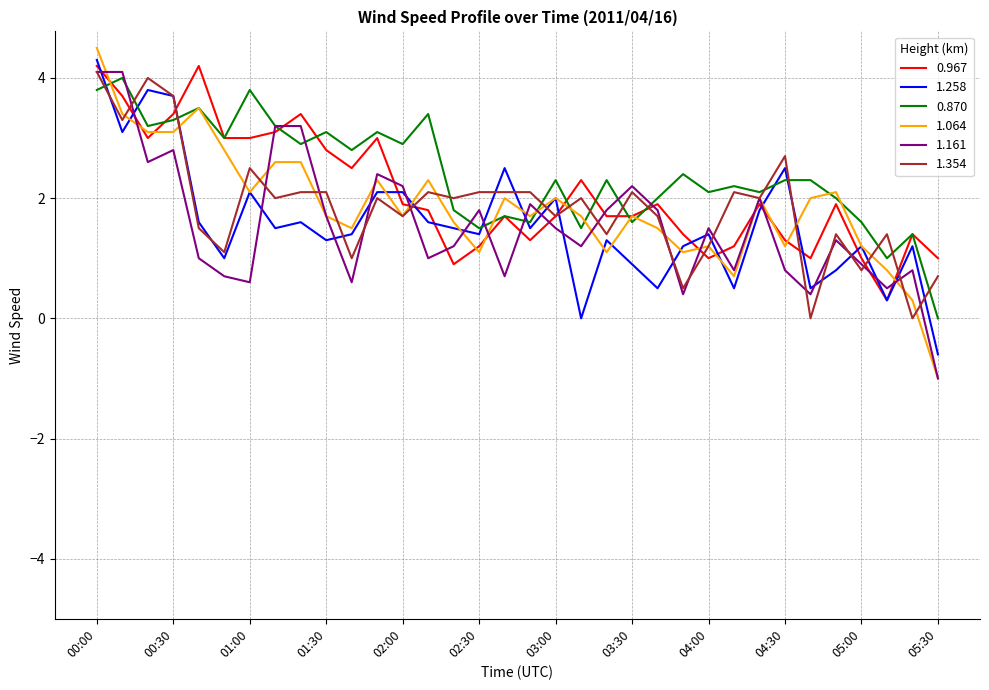

What is the minimum value shown in the chart?

-1.0